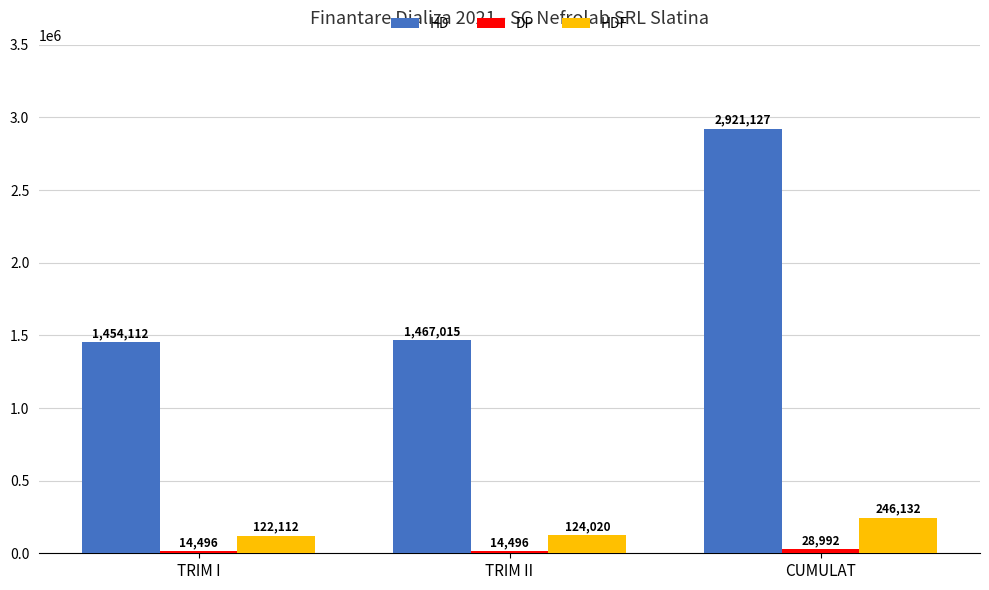

Does the chart contain stacked bars?

No